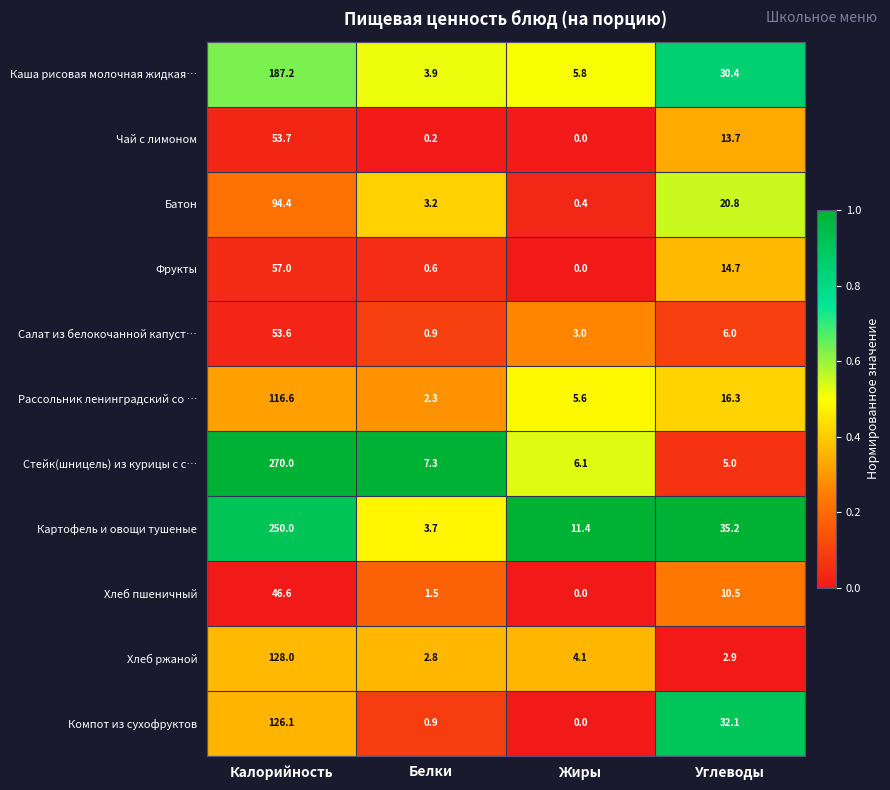

What is the difference between the highest and lowest values at Углеводы?

32.3